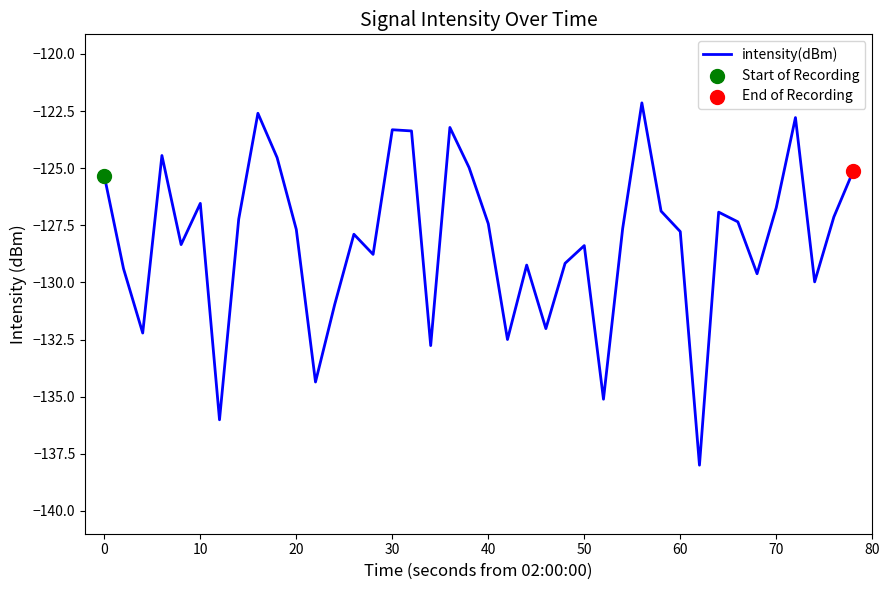

What is the difference between the maximum and minimum values?

15.9